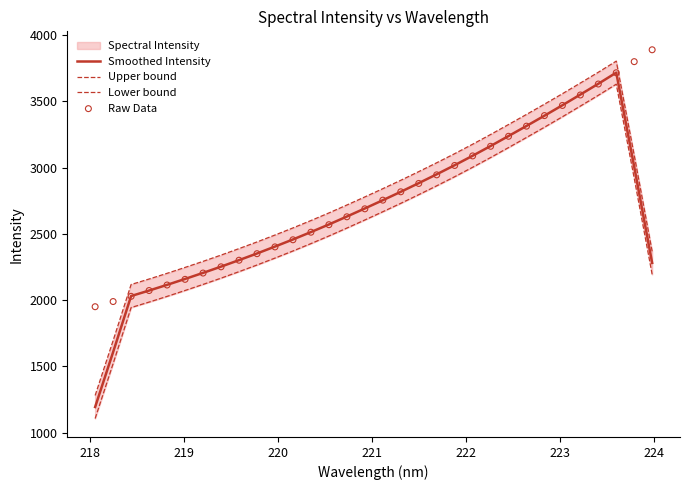

What is the maximum value for Smoothed Intensity?

3717.5